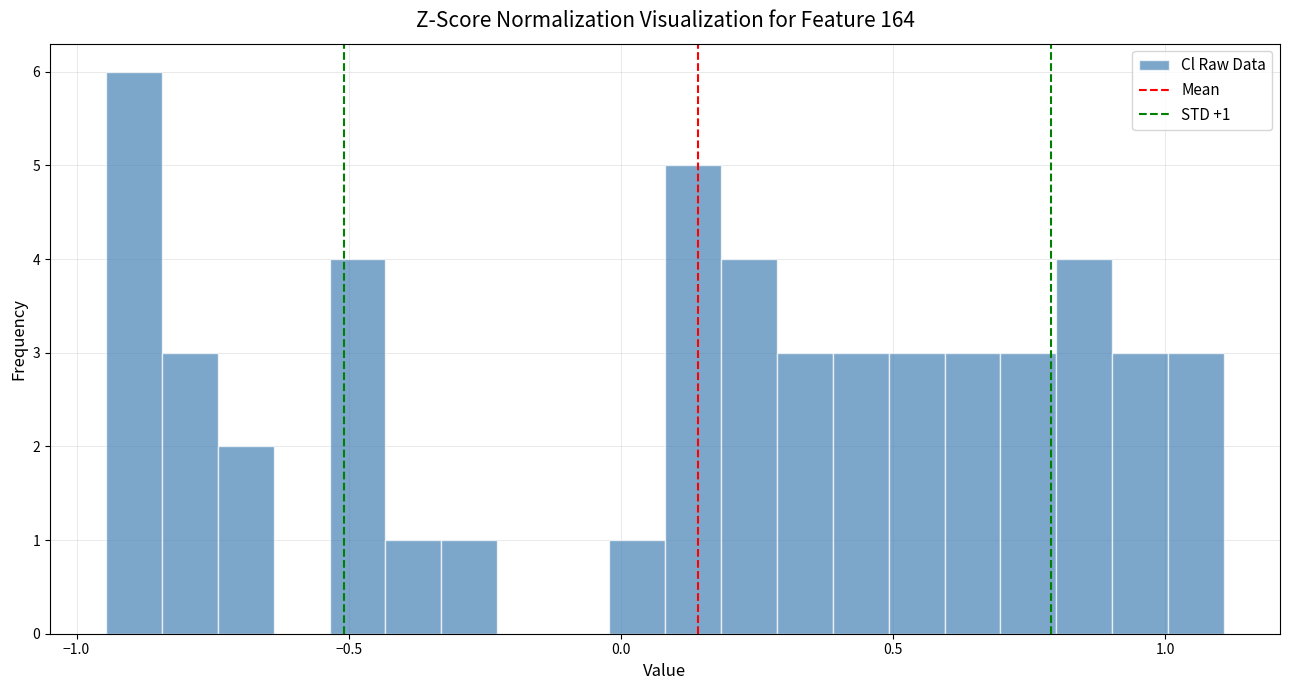

Read against the x-axis, roughly where is the centre of the tallest bar?

-0.90